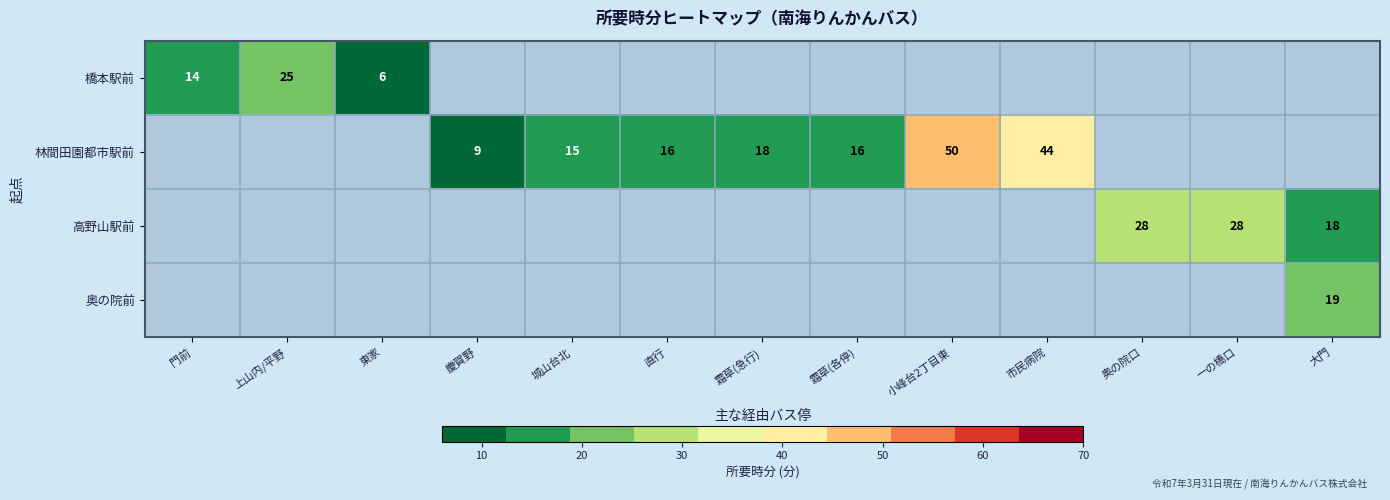

Is it true that 高野山駅前 equals 18 at 大門?

True